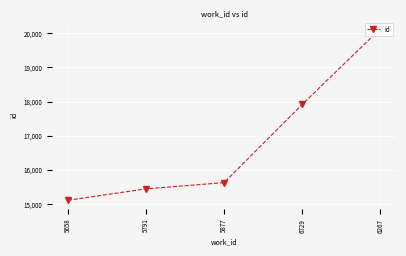

The value at 5791 is 6380. True or false?

False